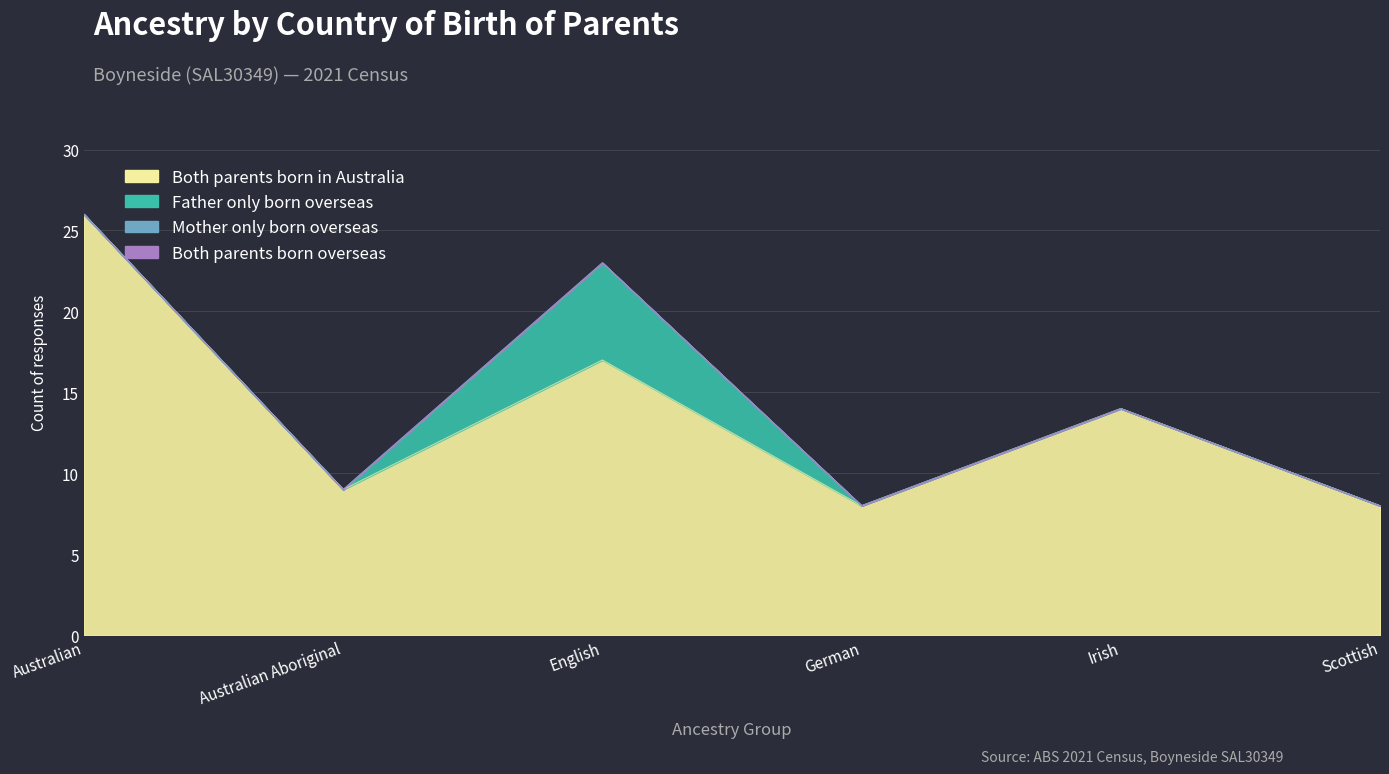

Which category has the lowest value across all series?

Australian